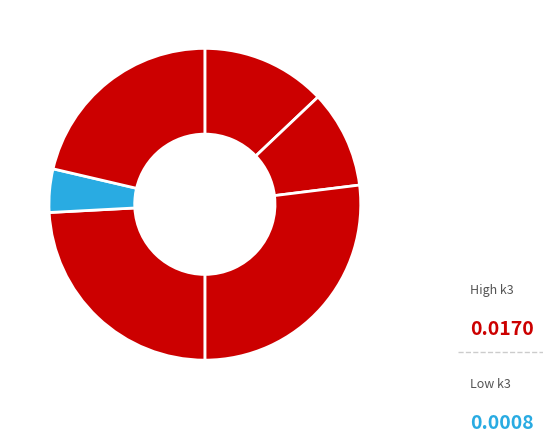

Count the number of slices in the pie.

6